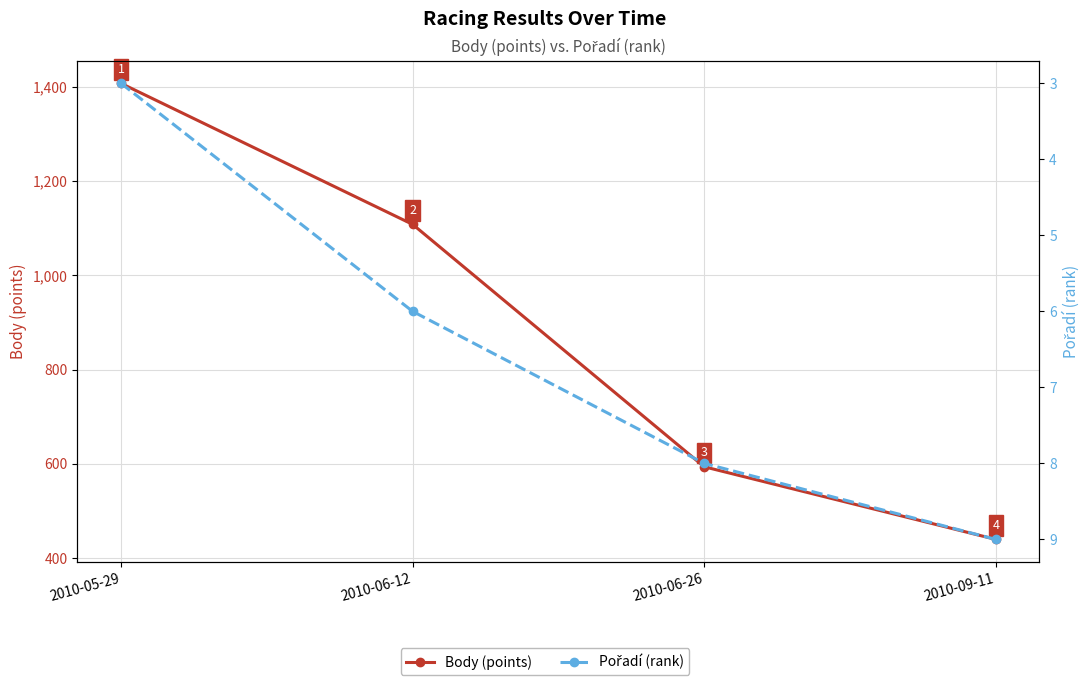

At 2010-05-29, list the series in order from largest to smallest.

Body (points), Pořadí (rank)